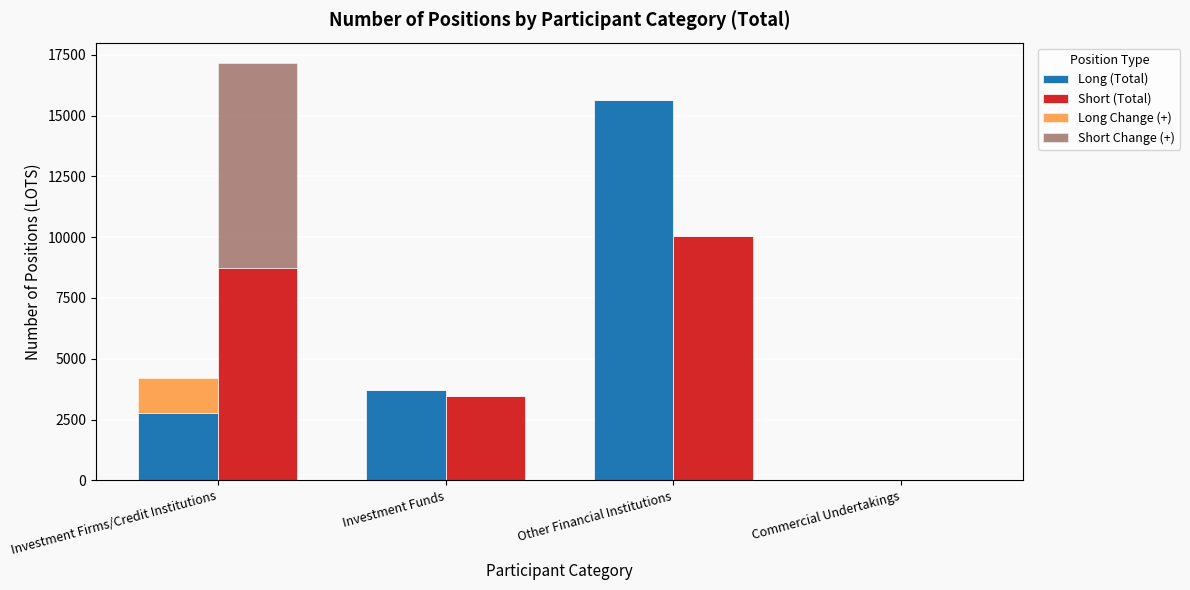

The value of Short (Total) at Commercial Undertakings is 5441.8. True or false?

False